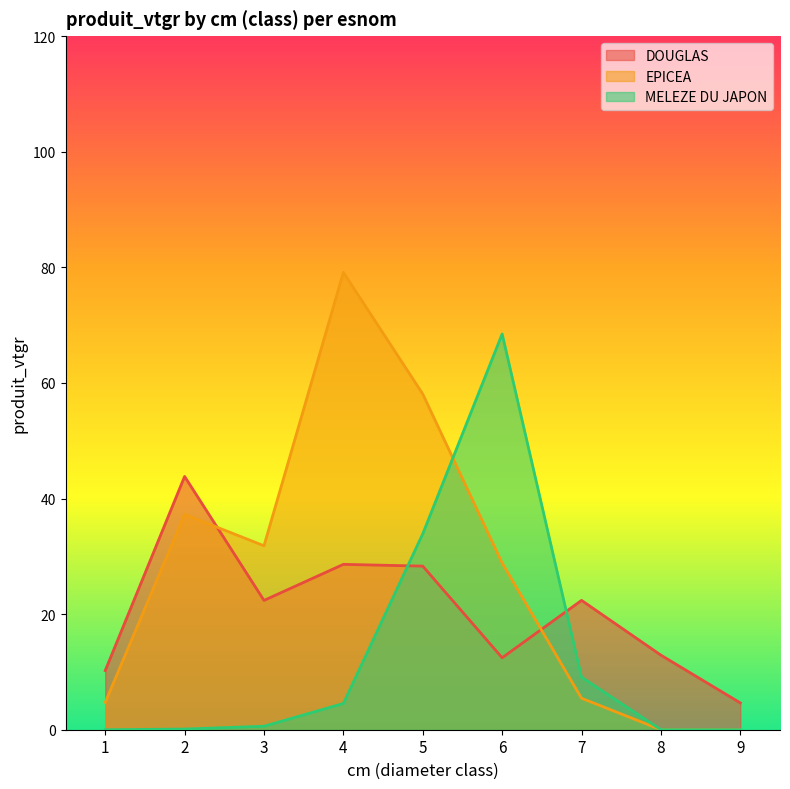

At 9, list the series in order from largest to smallest.

DOUGLAS, EPICEA, MELEZE DU JAPON